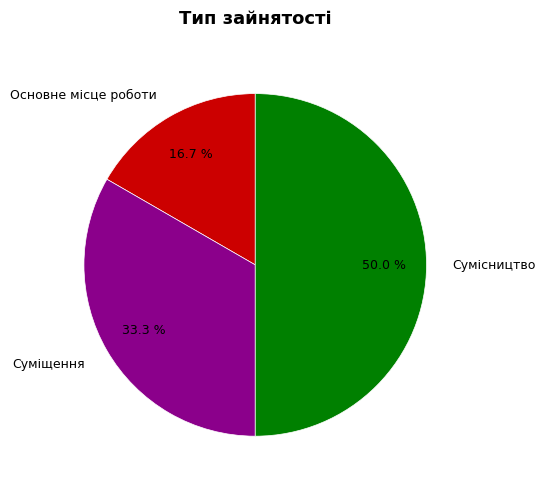

Count the number of slices in the pie.

3